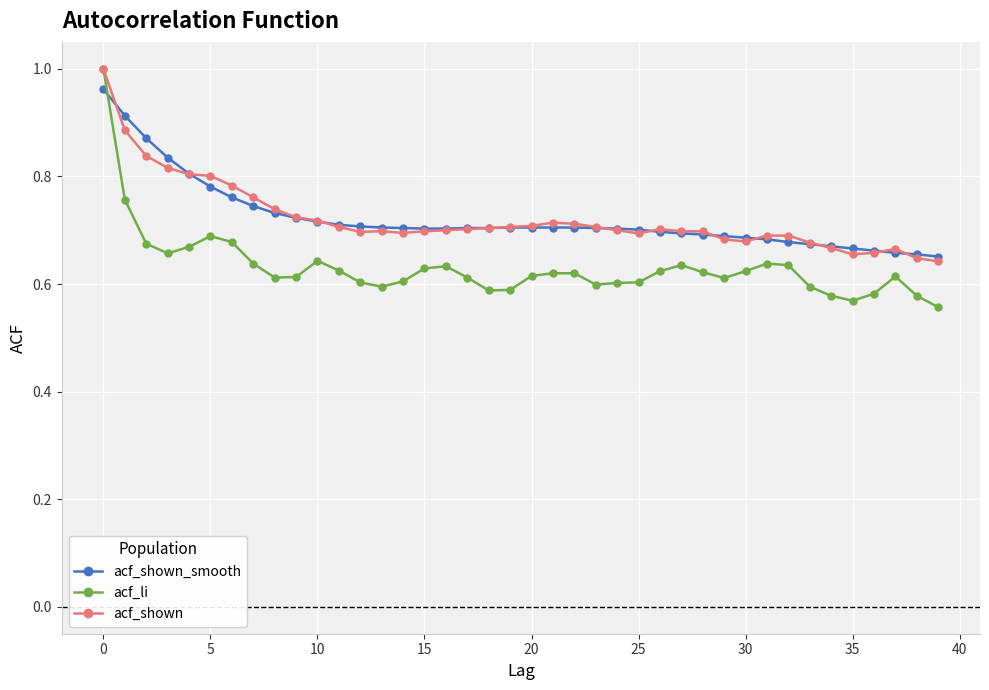

Which series ends up on top after the final intersection of acf_li and acf_shown_smooth?

acf_shown_smooth